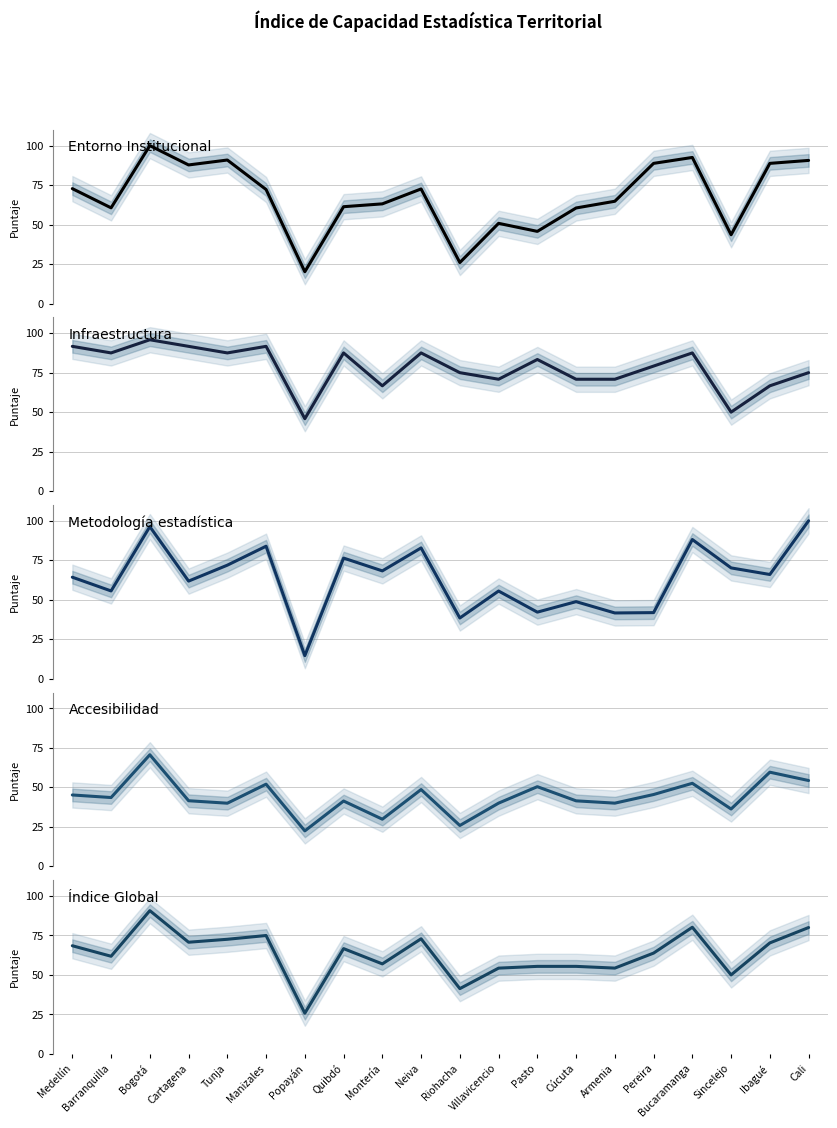

True or false: Índice Global and Infraestructura intersect in this chart.

True